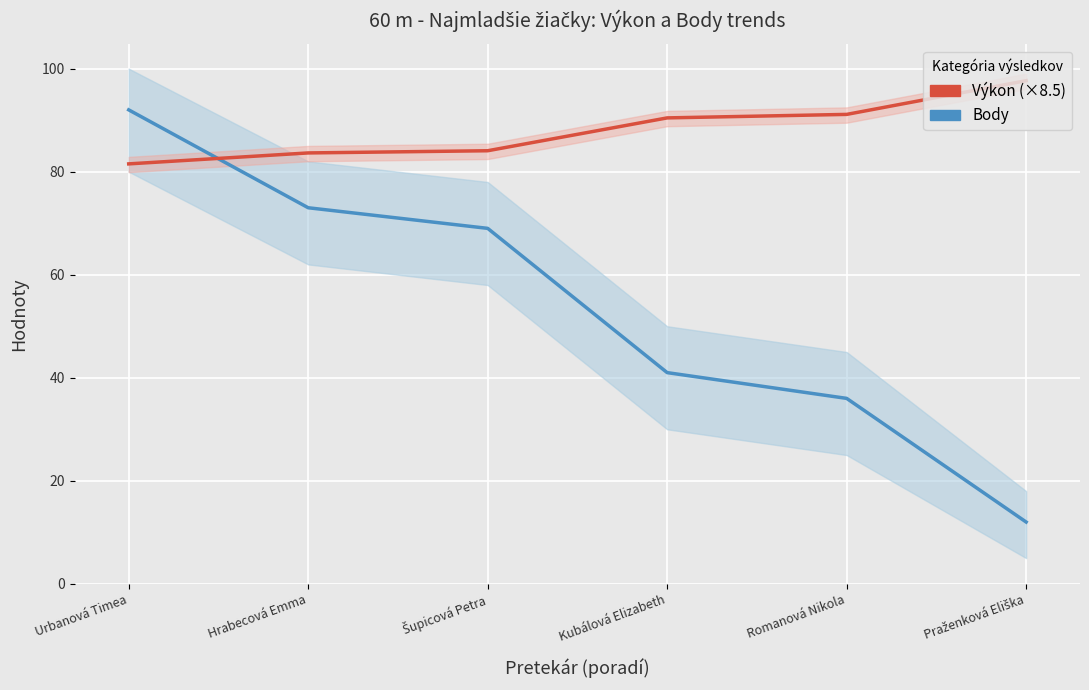

At which category is the sum across all series the highest?

Urbanová Timea